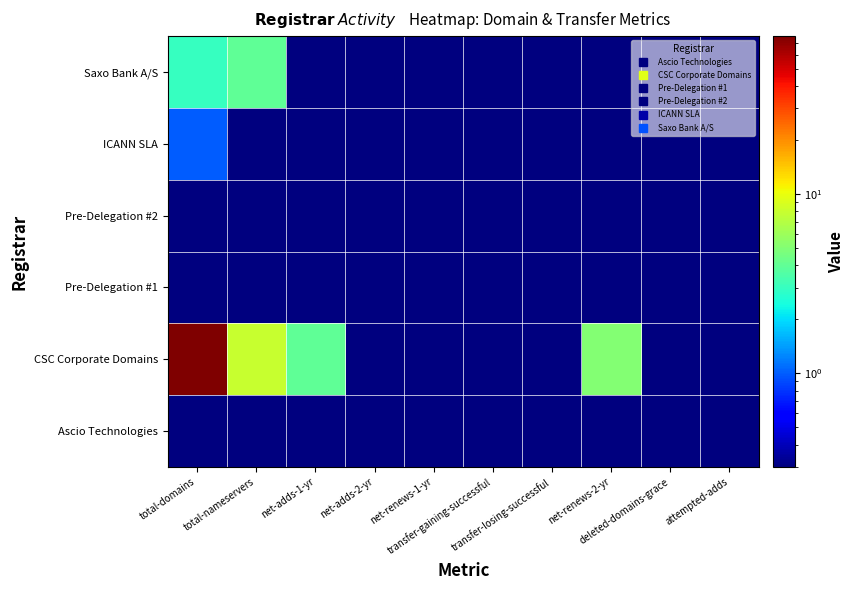

Which has a higher value, attempted-adds or net-adds-2-yr?

attempted-adds